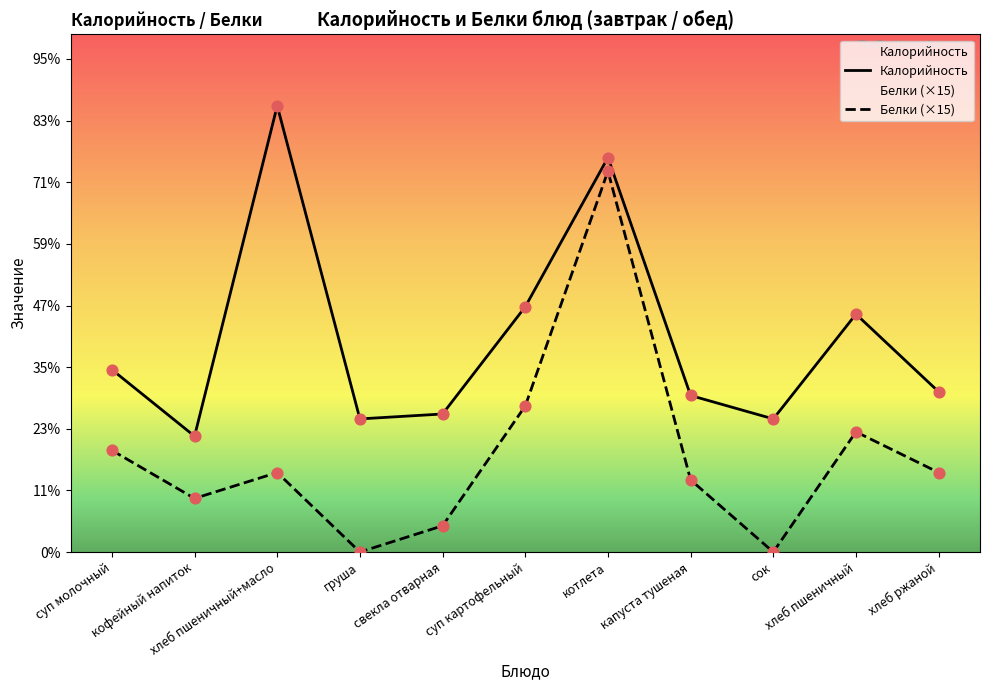

What is the total value across all series at сок?

108.0